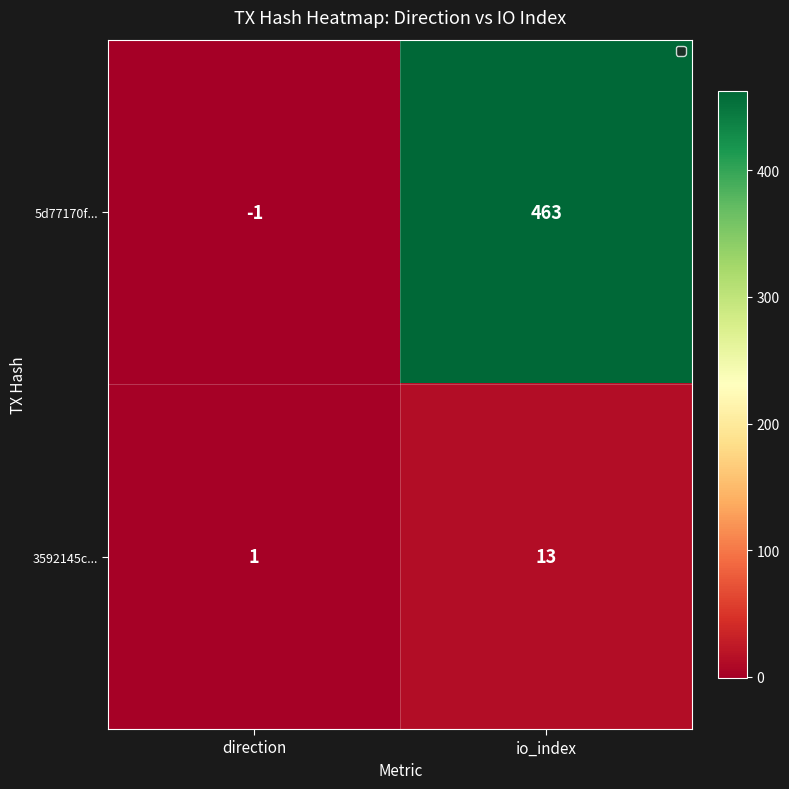

Where is 3592145c... nearest to the value 7?

direction